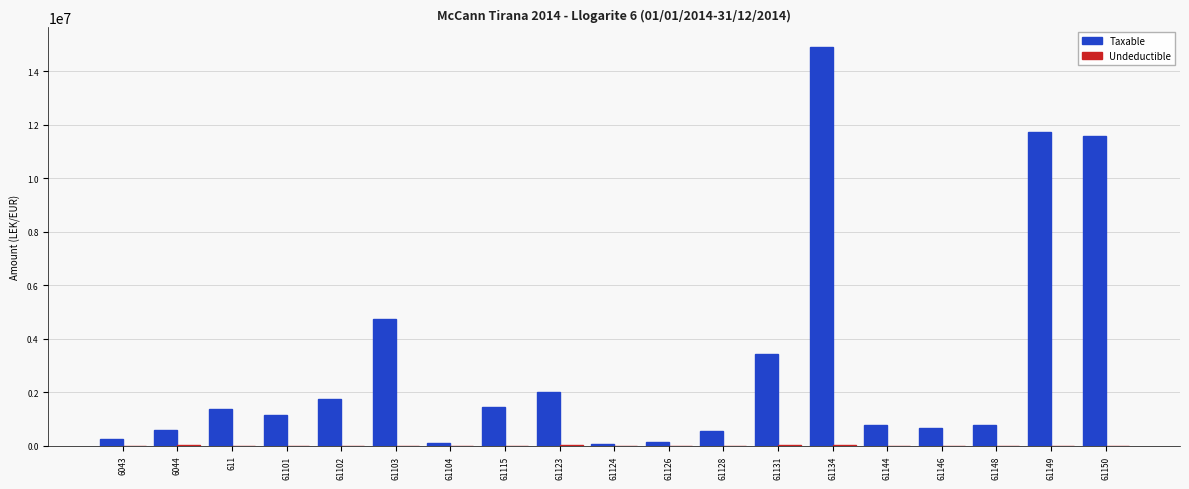

What is the average value of the Taxable series?

3050467.3